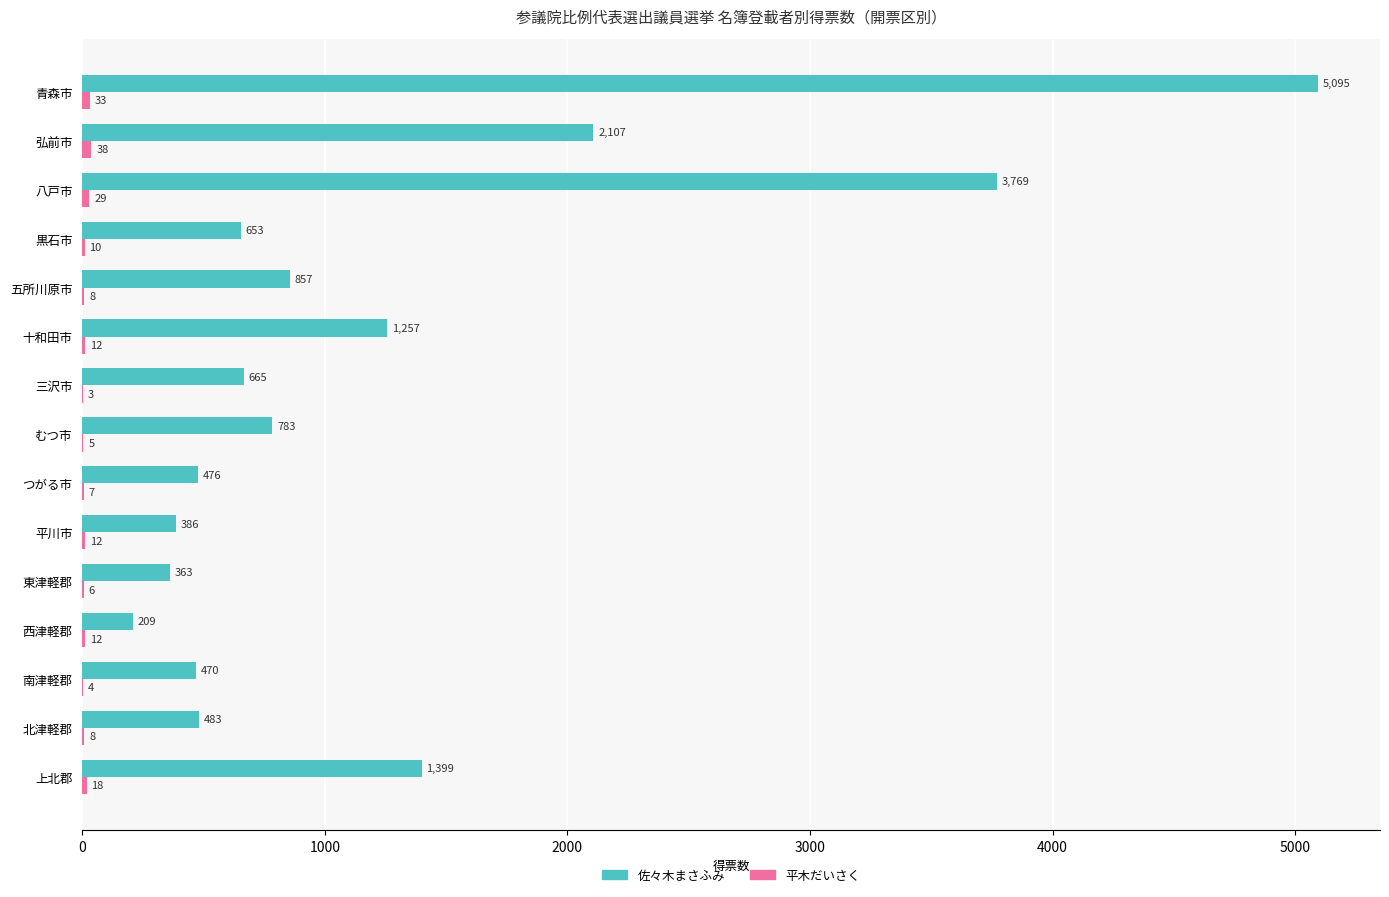

What is the highest value of the 佐々木まさふみ series?

5094.7